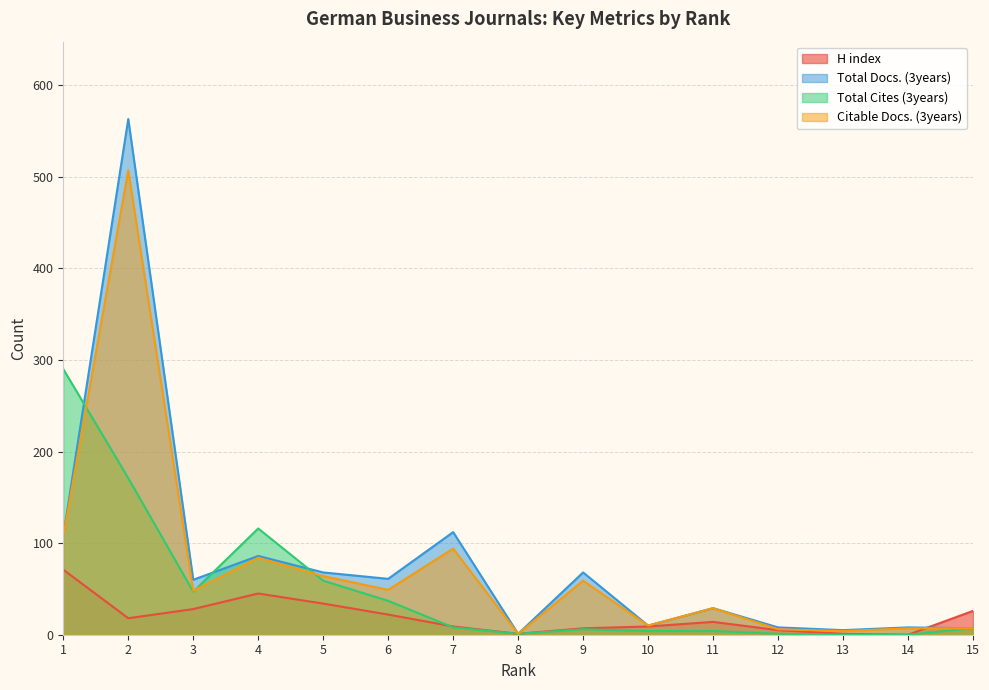

At which category is the sum across all series the highest?

2